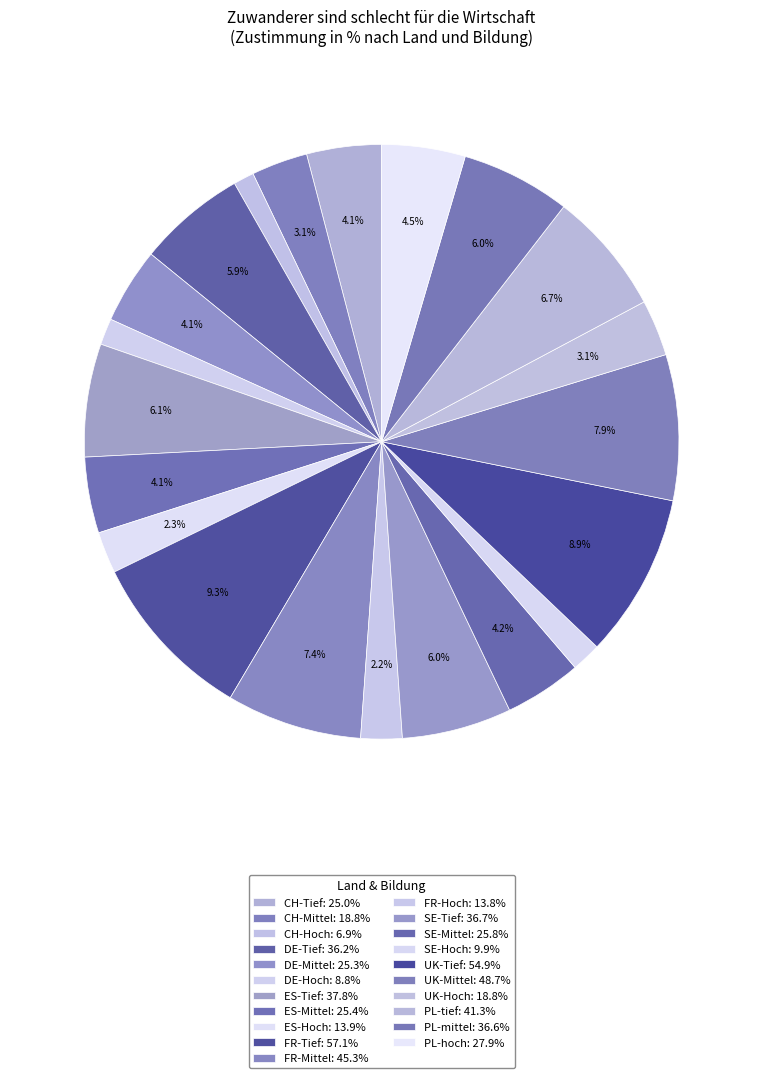

Does UK-Tief represent more than half of the total?

No